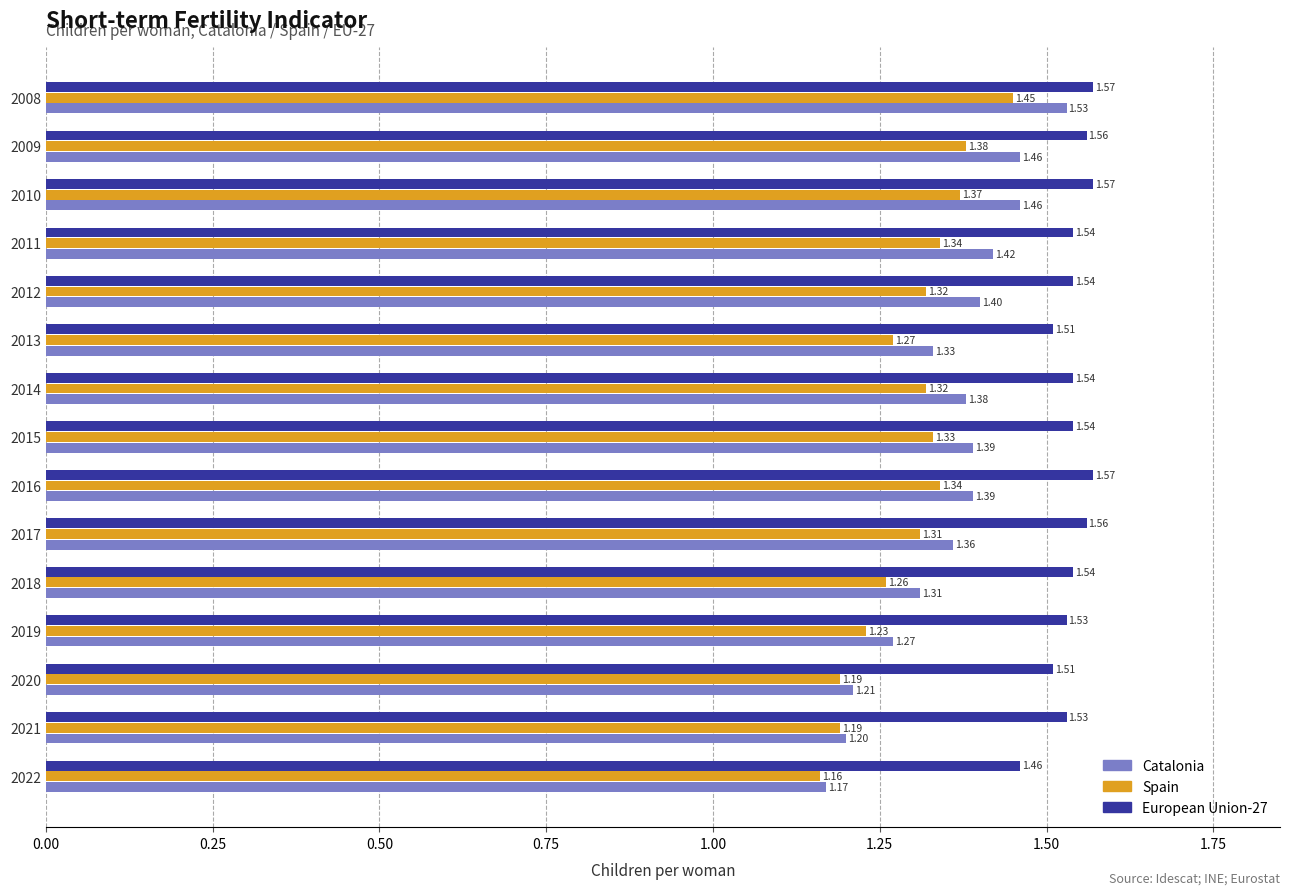

At how many categories does at least one series exceed 1?

15